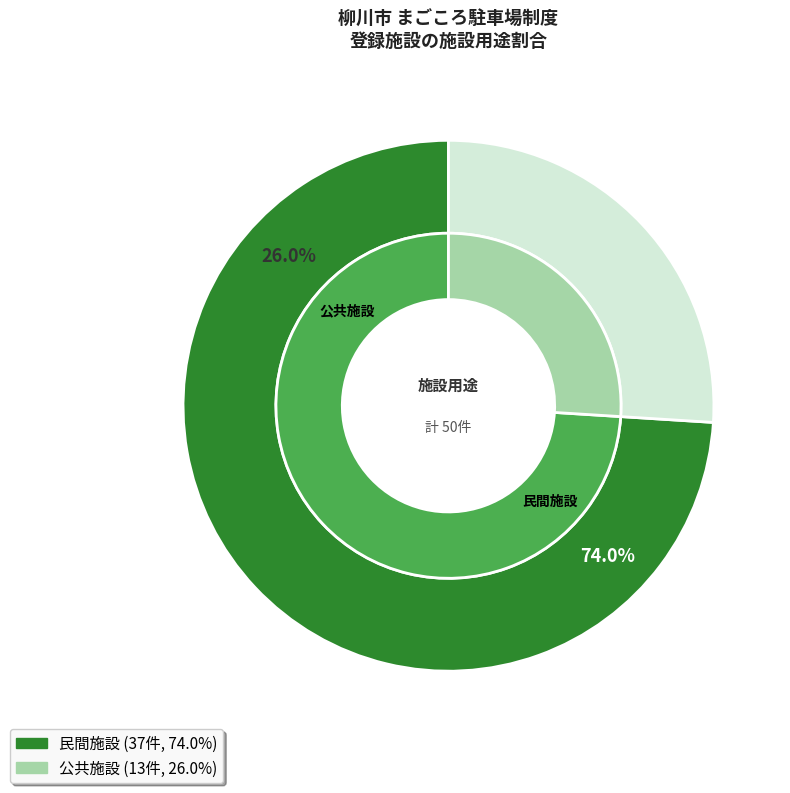

To the nearest percent, what is the combined percentage of 民間施設 and 公共施設?

100%